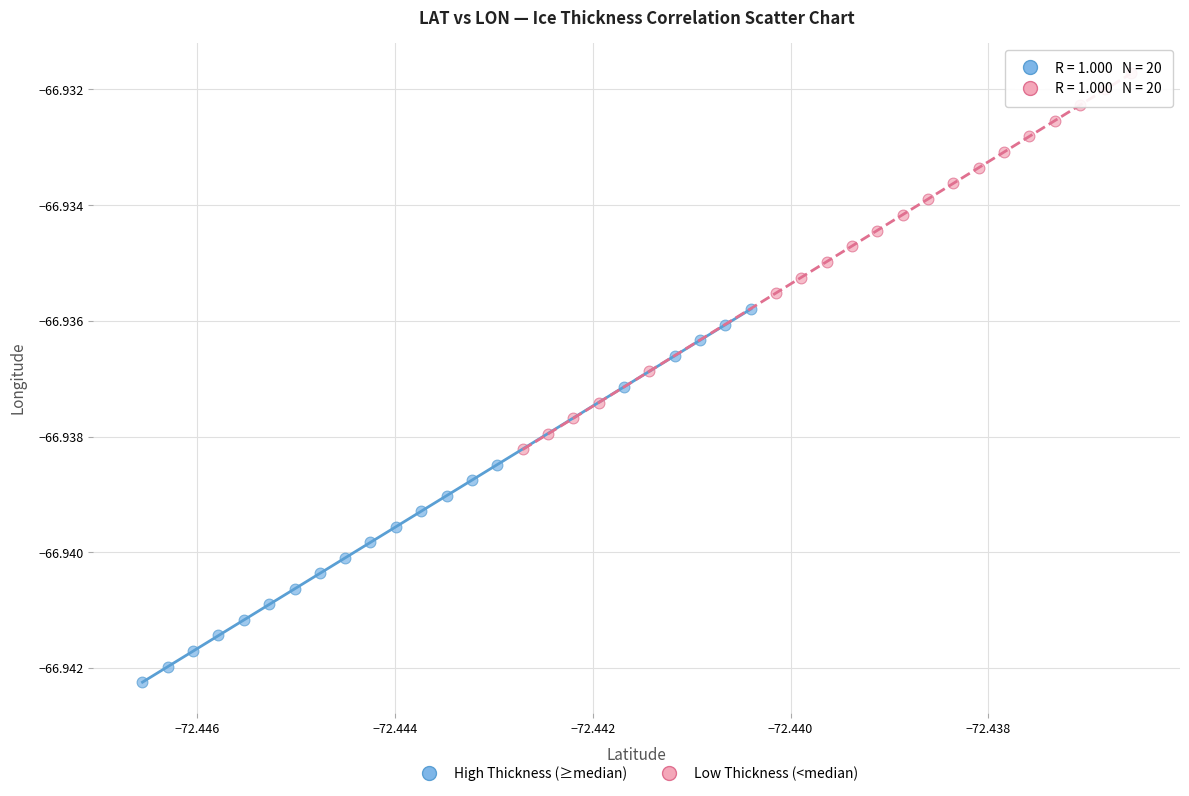

Which series contains the lowest Y value?

High Thickness (≥median)